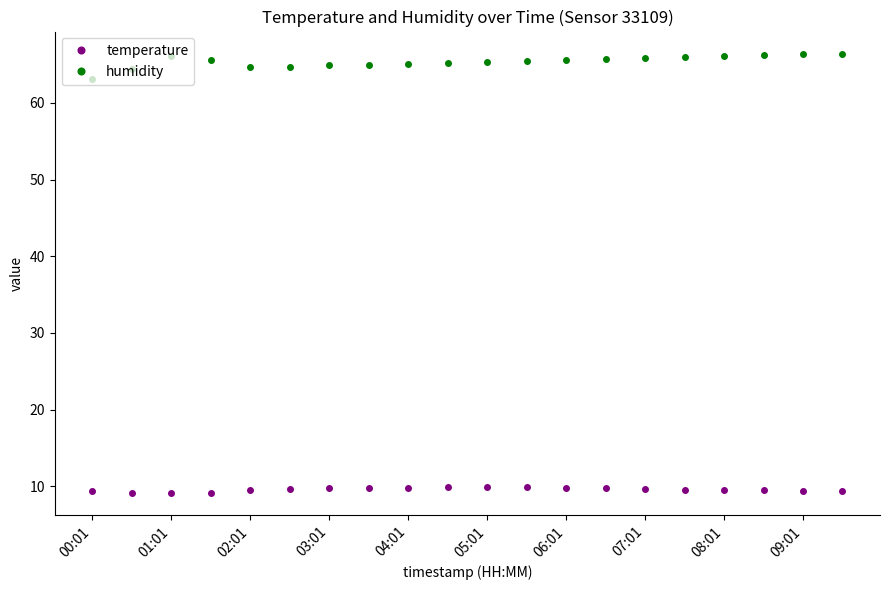

True or false: temperature has more than 0 points higher than both neighbors.

True